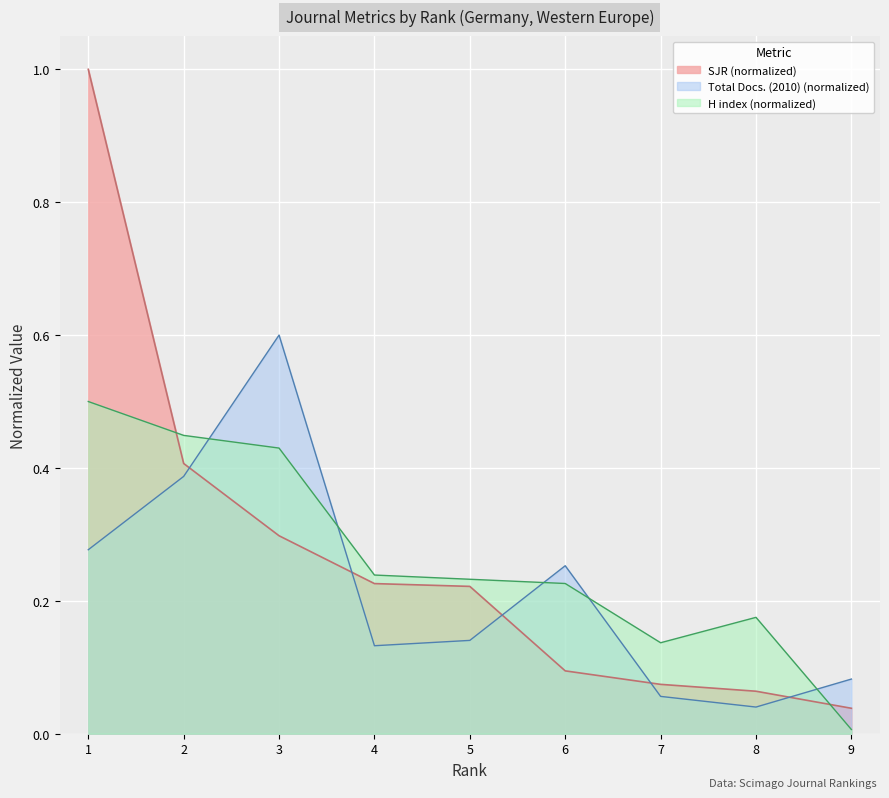

What is the sum of the Total Docs. (2010) values at 5 and 1?

0.4